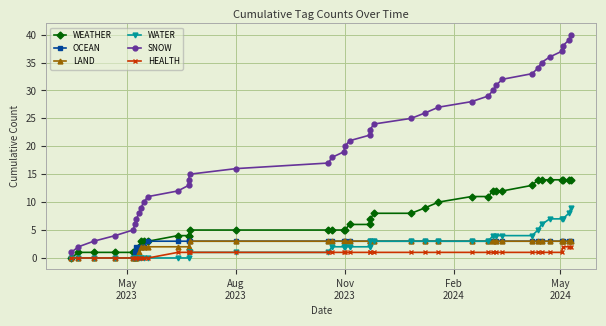

What is the value of the HEALTH point at the 16th from the left?

1